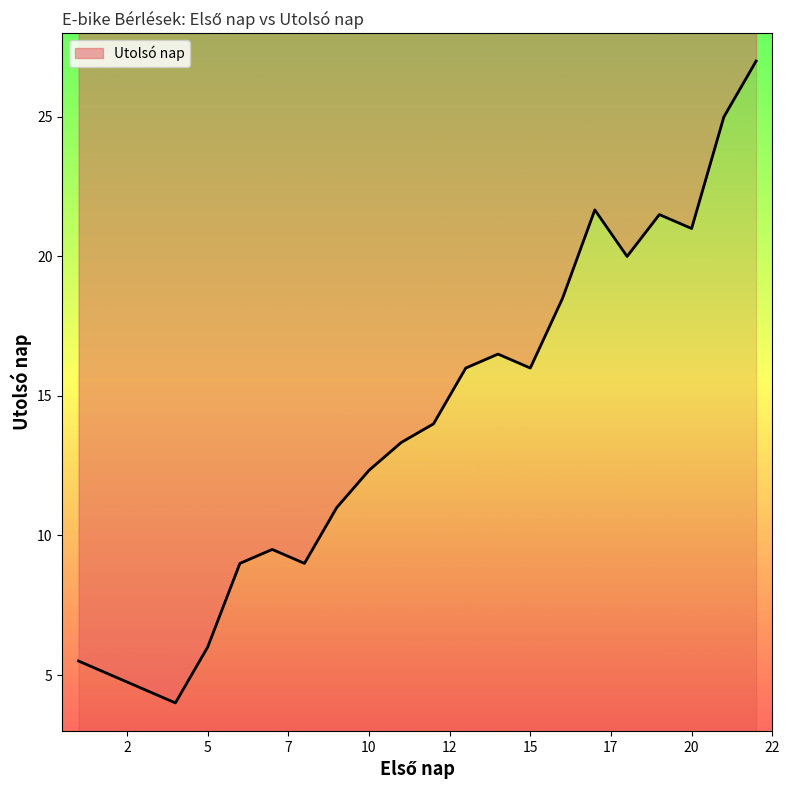

Where is the first local maximum?

6